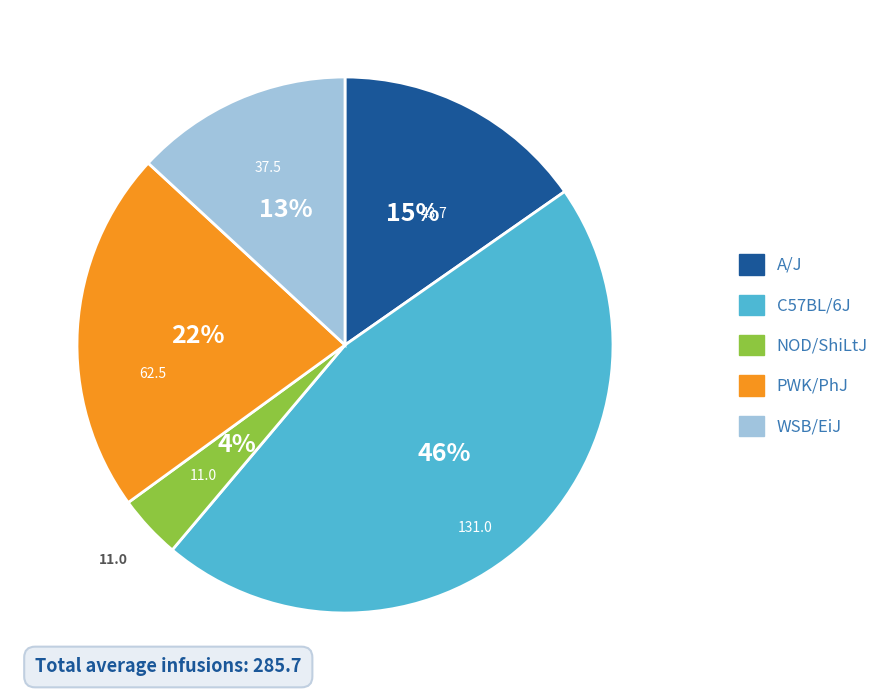

To the nearest percent, what percentage of the pie is C57BL/6J?

46%